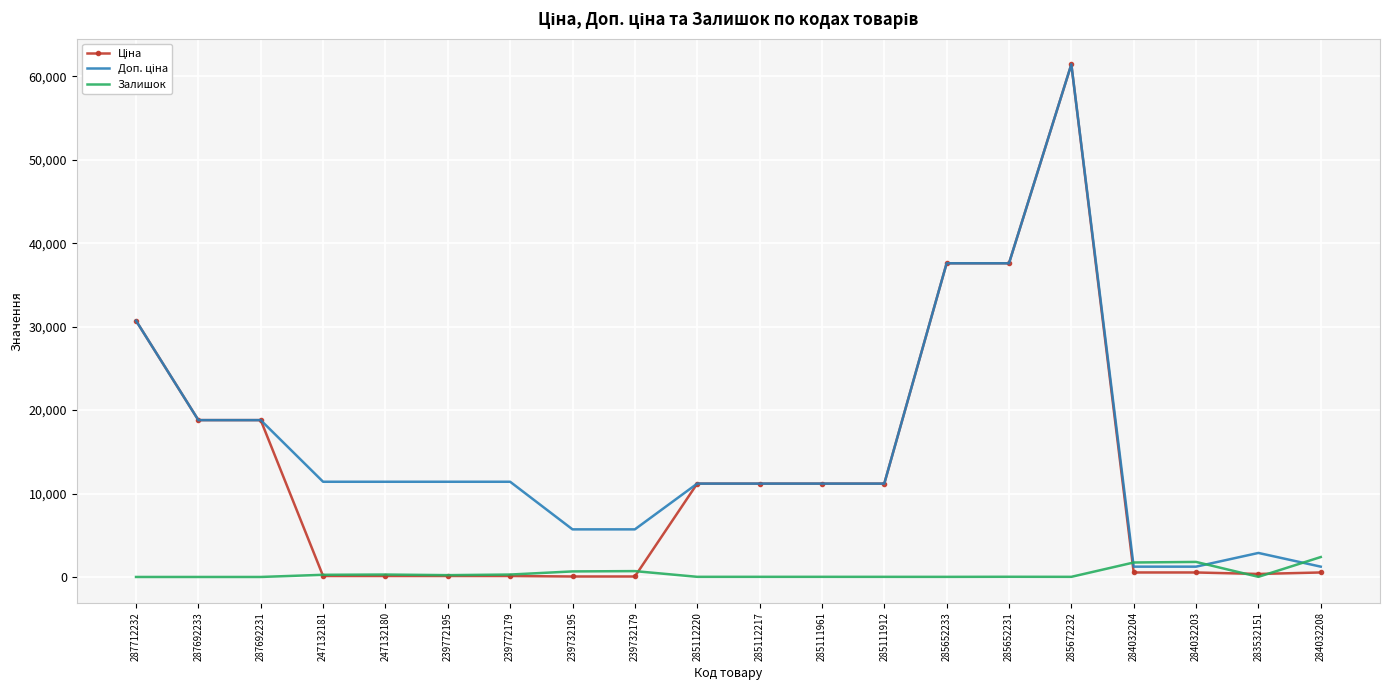

What position from the right is 285111912?

8